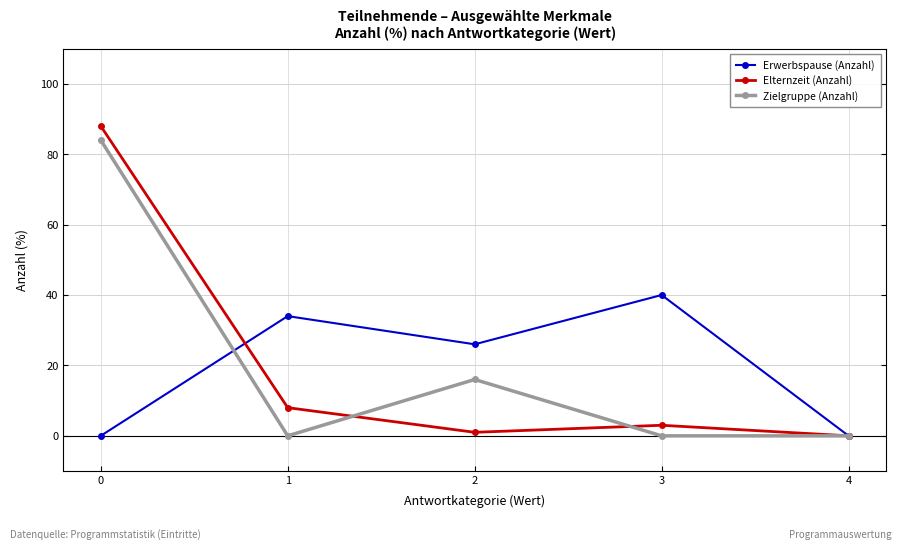

What is the highest value of the Zielgruppe (Anzahl) series?

84